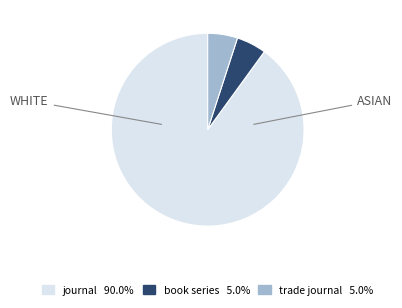

Which slice is the largest?

journal